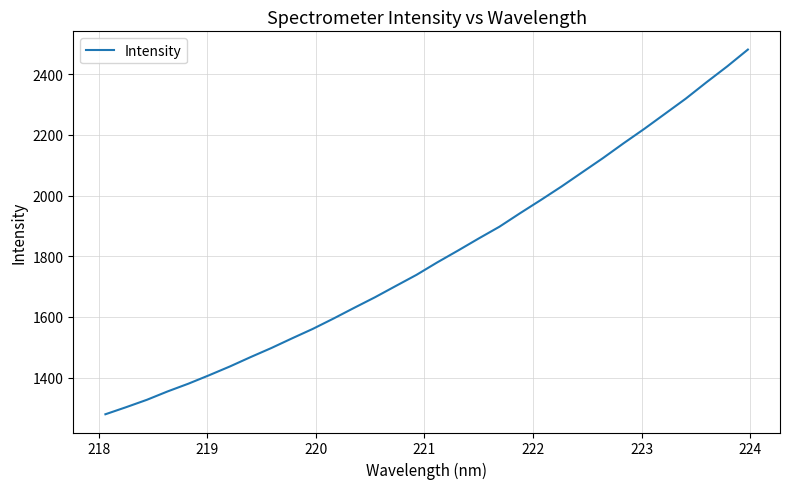

How many lines are shown in the chart?

1